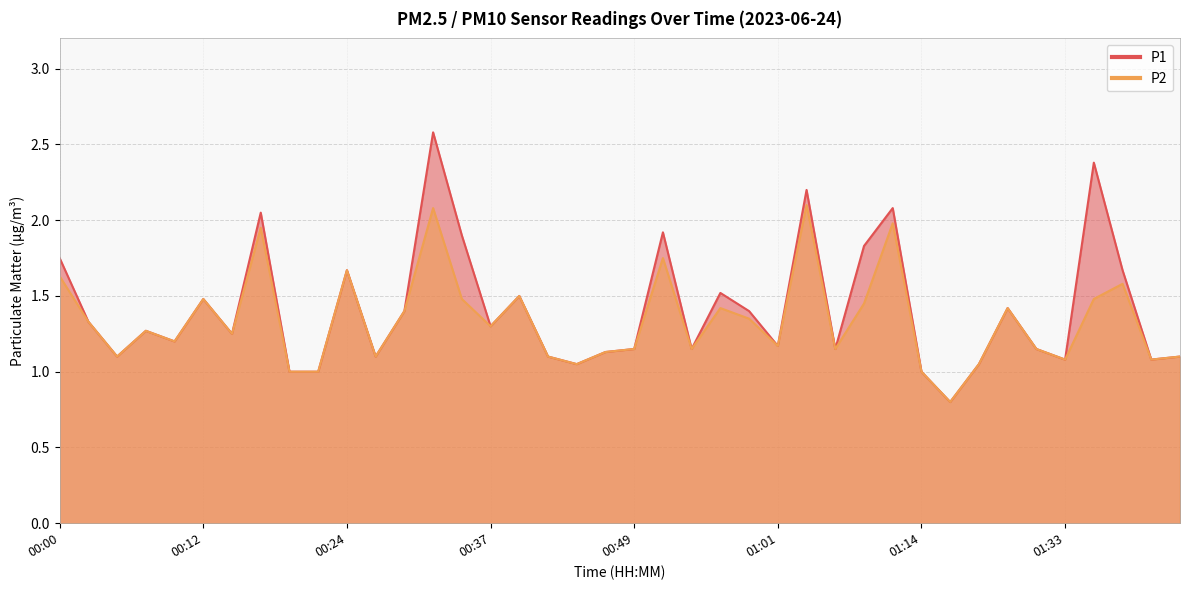

Reading left to right, list all the values displayed in this chart.

P1: 1.8	1.3	1.1	1.3	1.2	1.5	1.2	2.0	1.0	1.0	1.7	1.1	1.4	2.6	1.9	1.3	1.5	1.1	1.1	1.1	1.1	1.9	1.1	1.5	1.4	1.2	2.2	1.1	1.8	2.1	1.0	0.8	1.1	1.4	1.1	1.1	2.4	1.7	1.1	1.1
P2: 1.6	1.3	1.1	1.3	1.2	1.5	1.2	1.9	1.0	1.0	1.7	1.1	1.4	2.1	1.5	1.3	1.5	1.1	1.1	1.1	1.1	1.8	1.1	1.4	1.4	1.2	2.1	1.1	1.4	2.0	1.0	0.8	1.1	1.4	1.1	1.1	1.5	1.6	1.1	1.1